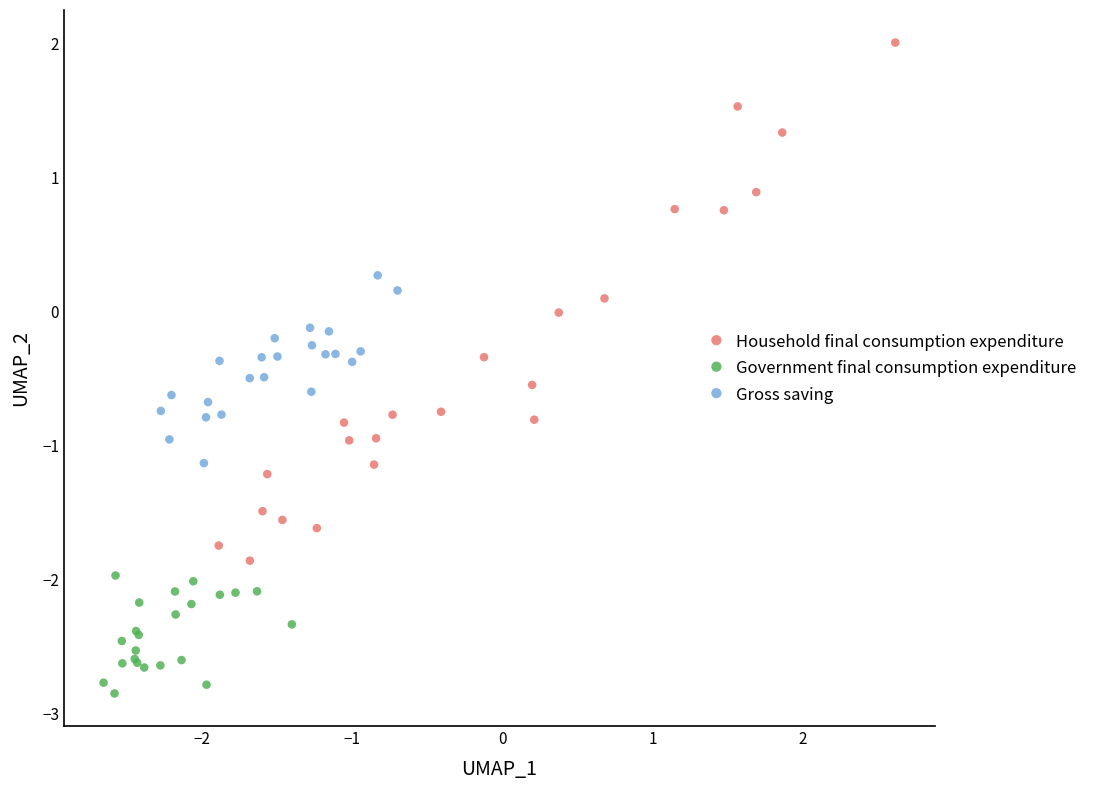

Which series contains the lowest Y value?

Government final consumption expenditure